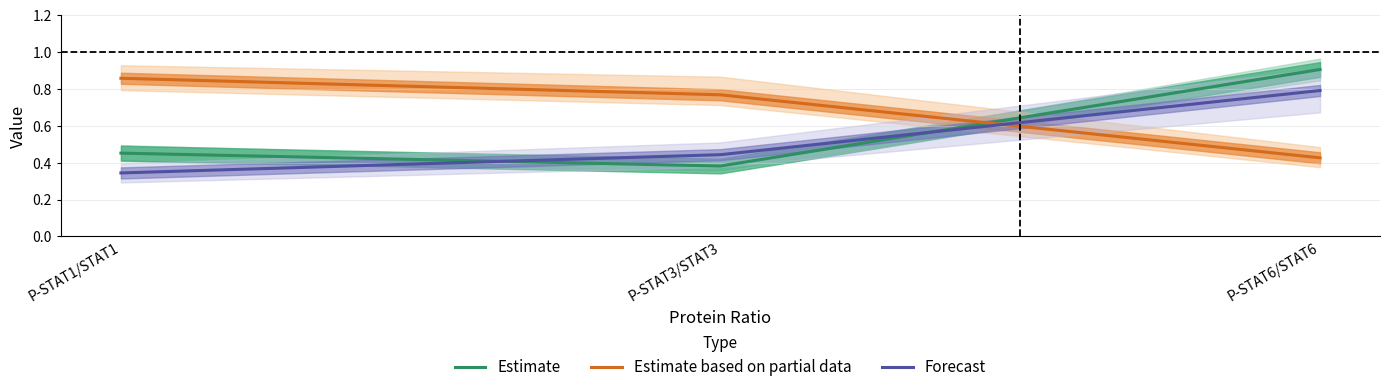

What are all the series names shown in the legend?

Estimate, Estimate based on partial data, Forecast